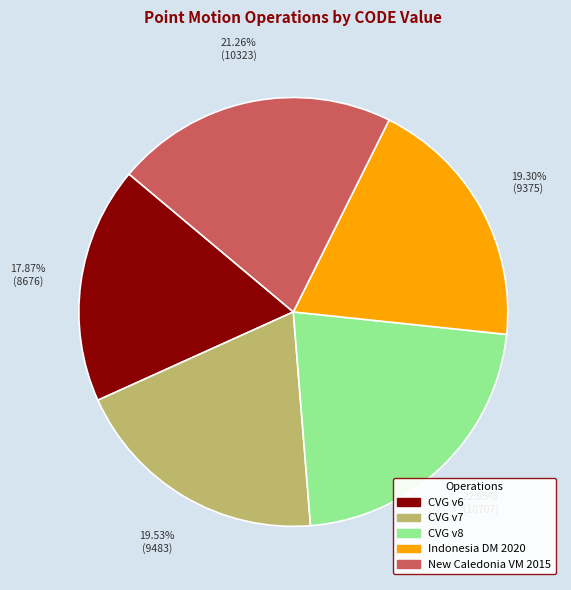

Count the number of slices in the pie.

5